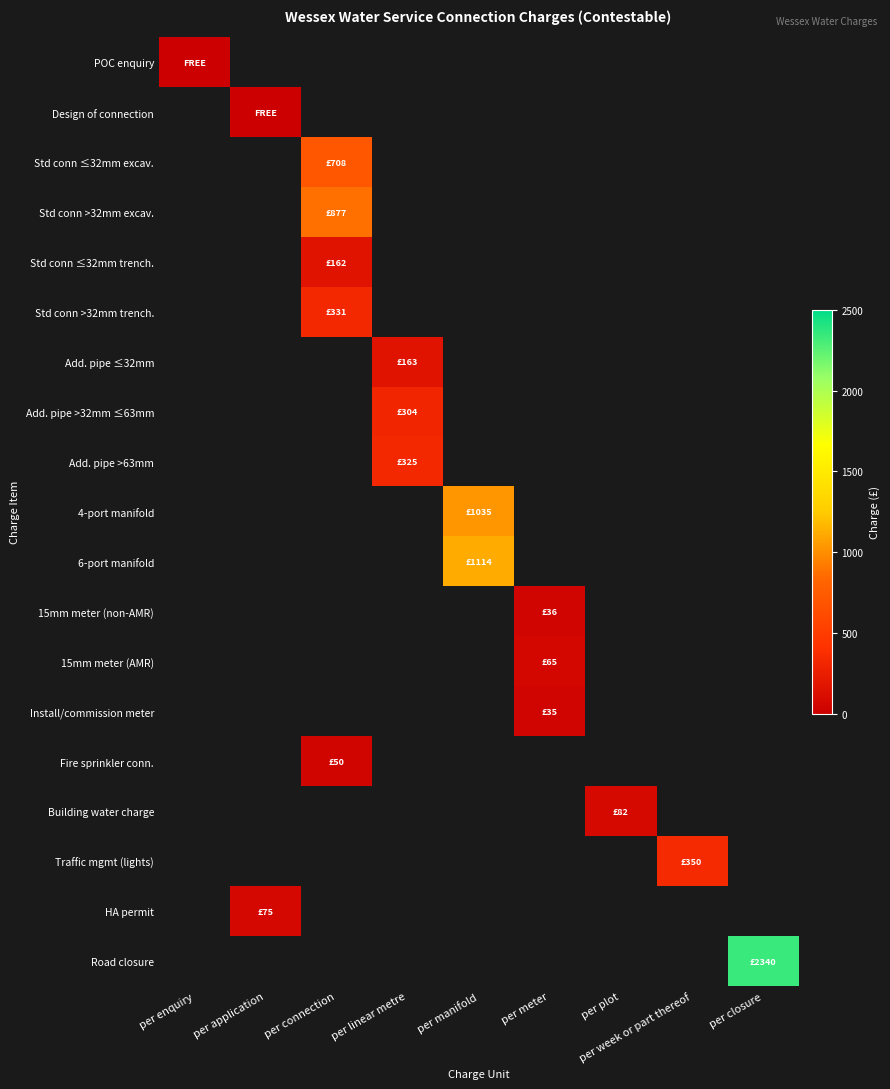

What is the maximum value shown in the chart?

2340.0